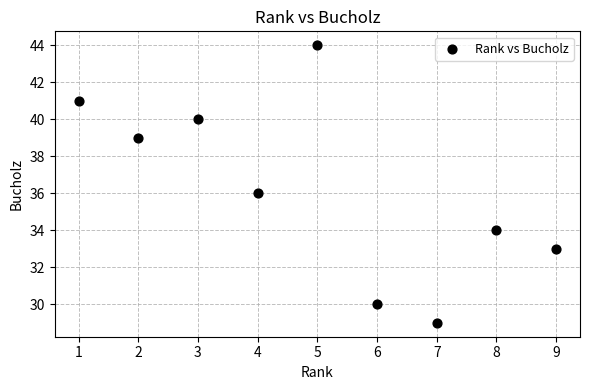

What is the range of X values (max minus min)?

8